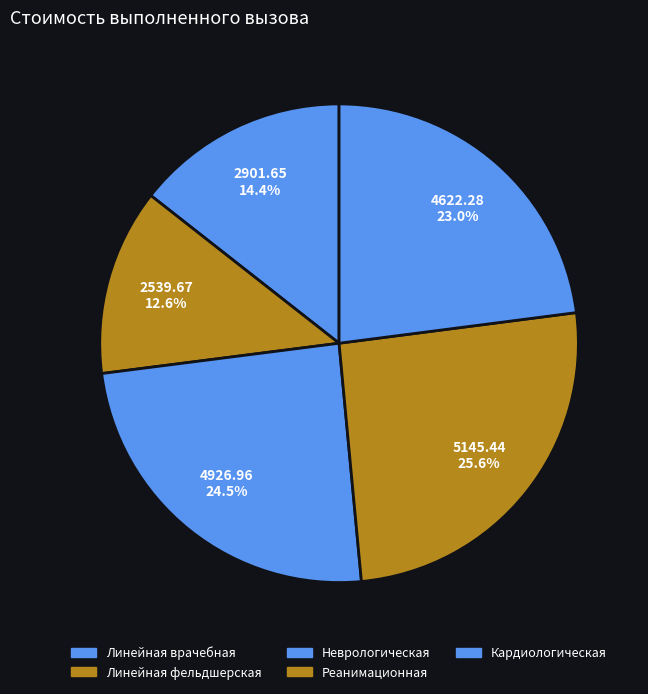

To the nearest percent, what percentage of the pie is Кардиологическая?

23%